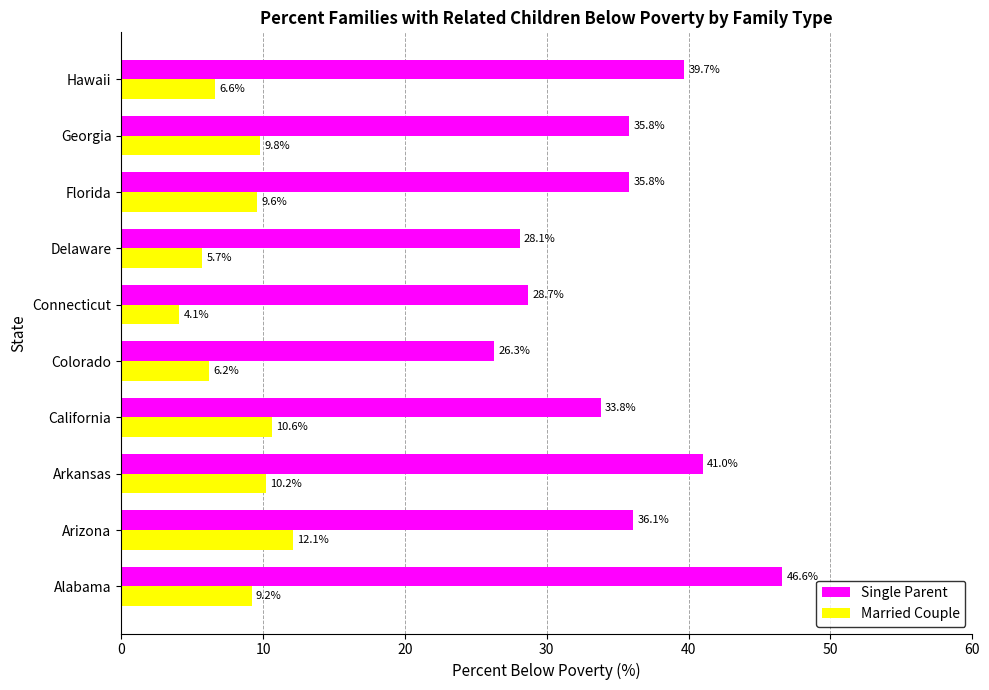

What is the sum of all Single Parent values?

351.9